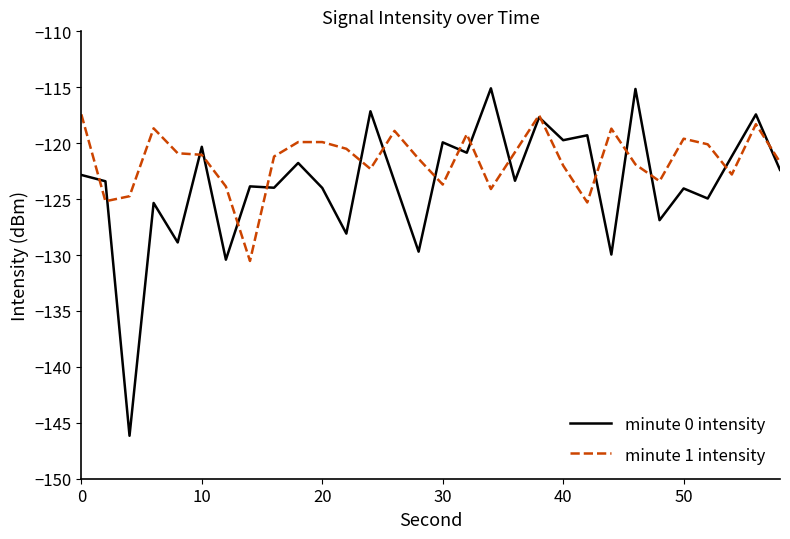

List the series in order of their overall mean, highest first.

minute 1 intensity, minute 0 intensity